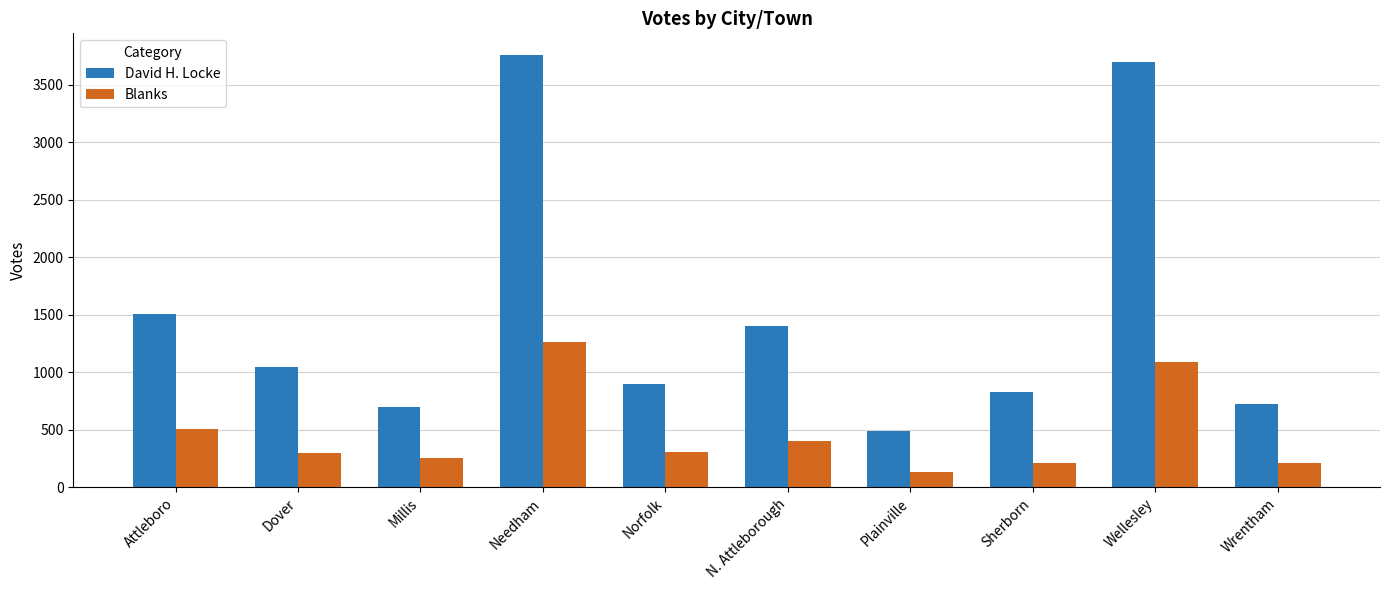

What is the maximum value shown in the chart?

3757